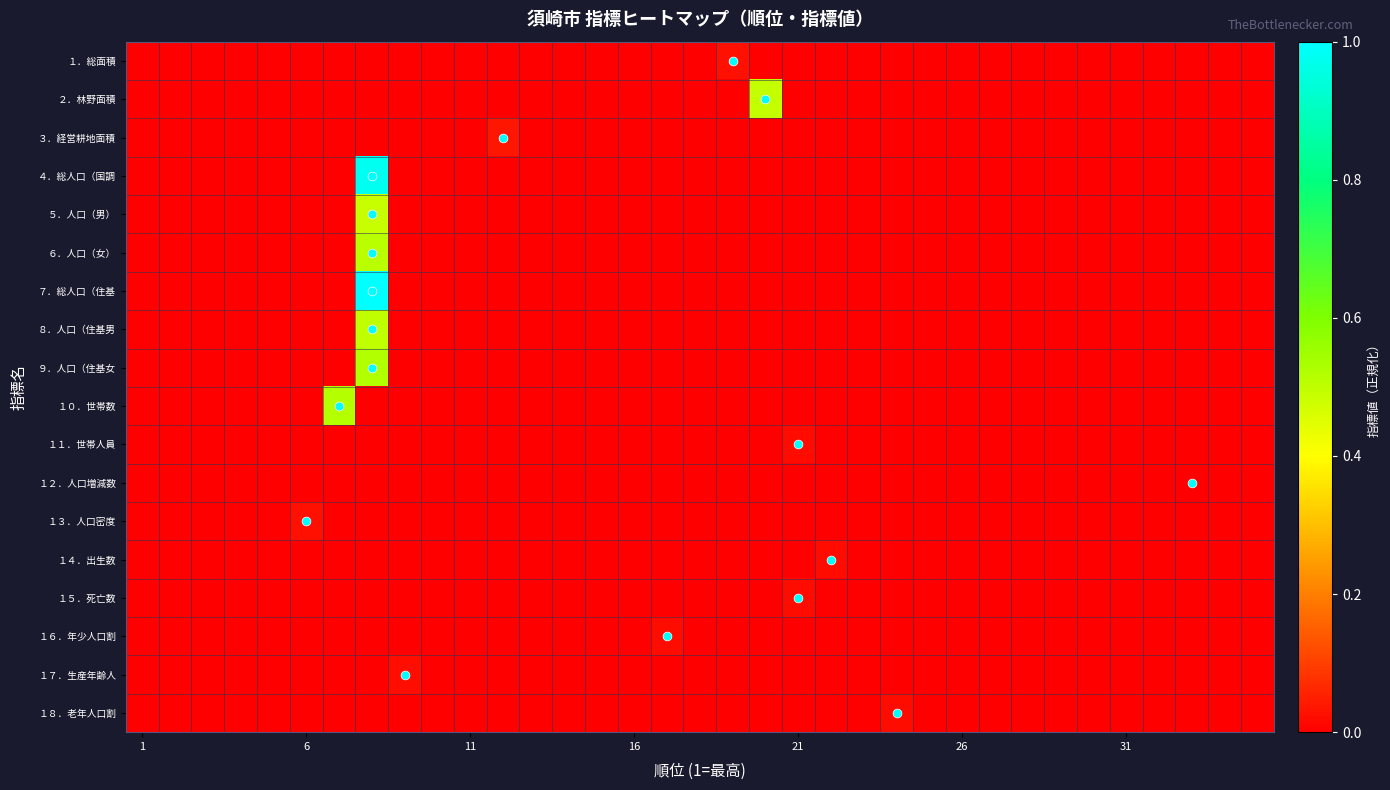

Rank the series by their maximum value, from highest to lowest.

７．総人口（住基, ４．総人口（国調, ９．人口（住基女, １０．世帯数, ６．人口（女）, ８．人口（住基男, ２．林野面積, ５．人口（男）, ３．経営耕地面積, １３．人口密度, １．総面積, １７．生産年齢人, １８．老年人口割, １５．死亡数, １６．年少人口割, １４．出生数, １１．世帯人員, １２．人口増減数